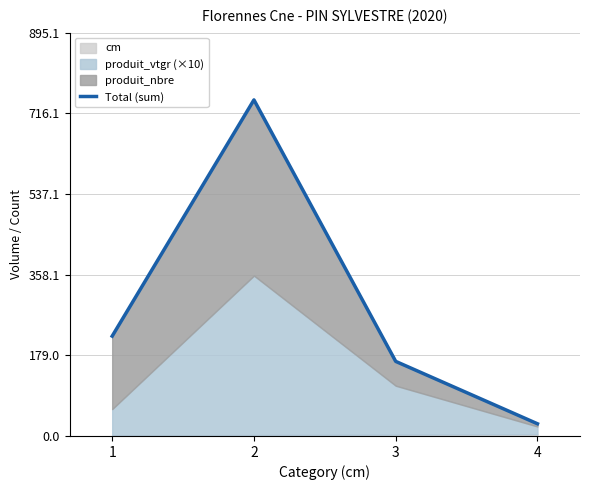

List the labels in order of value, smallest first.

4, 3, 1, 2